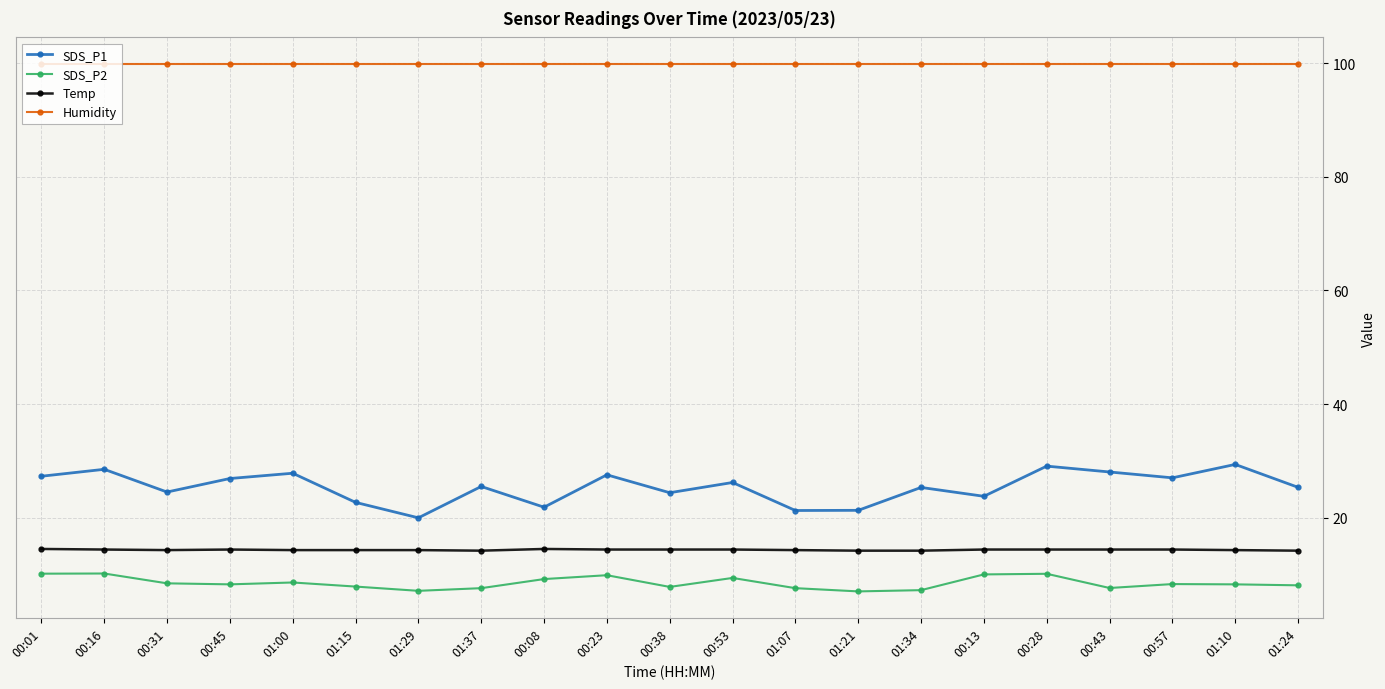

What is the approximate value of Humidity at 01:24?

99.9